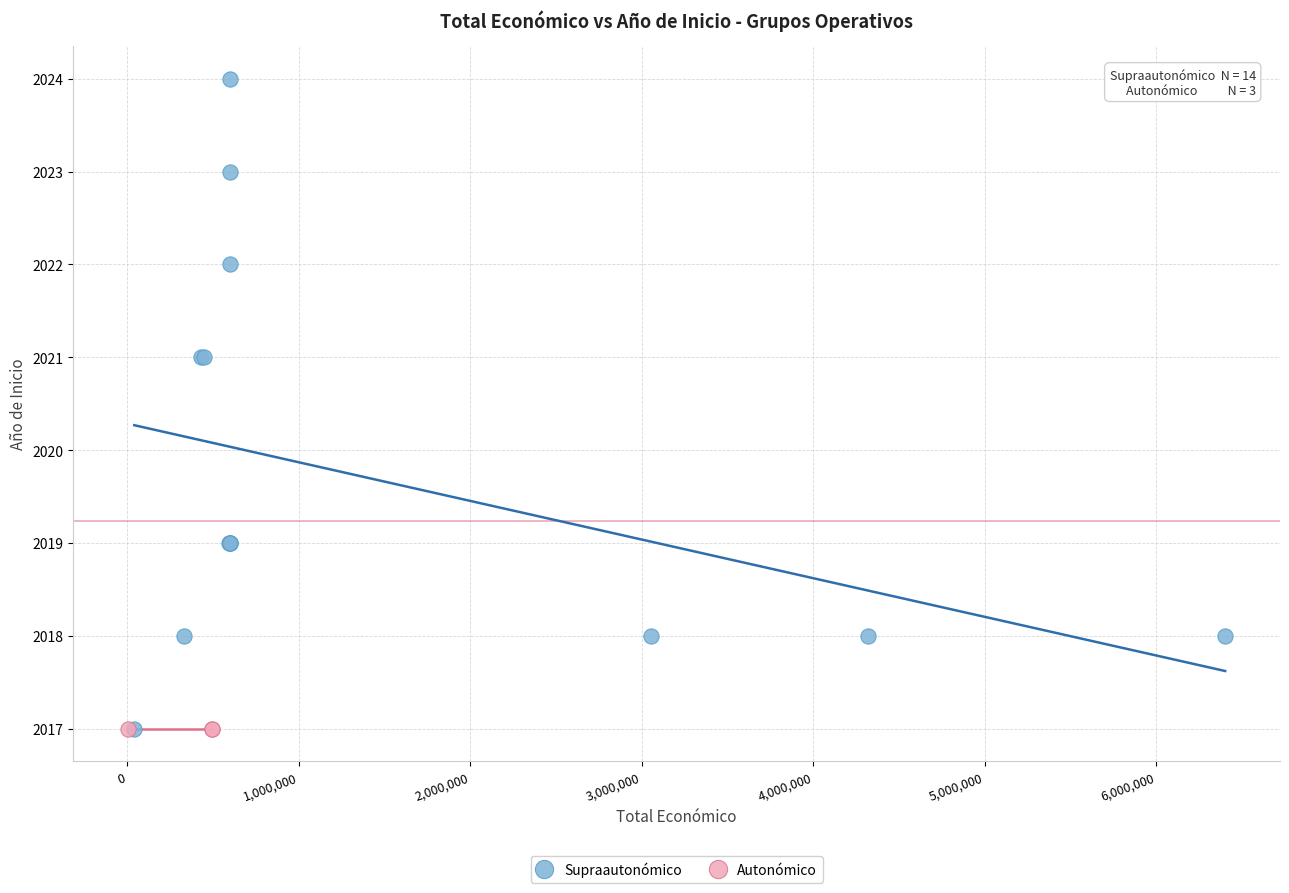

Which series reaches the maximum Y coordinate?

Supraautonómico